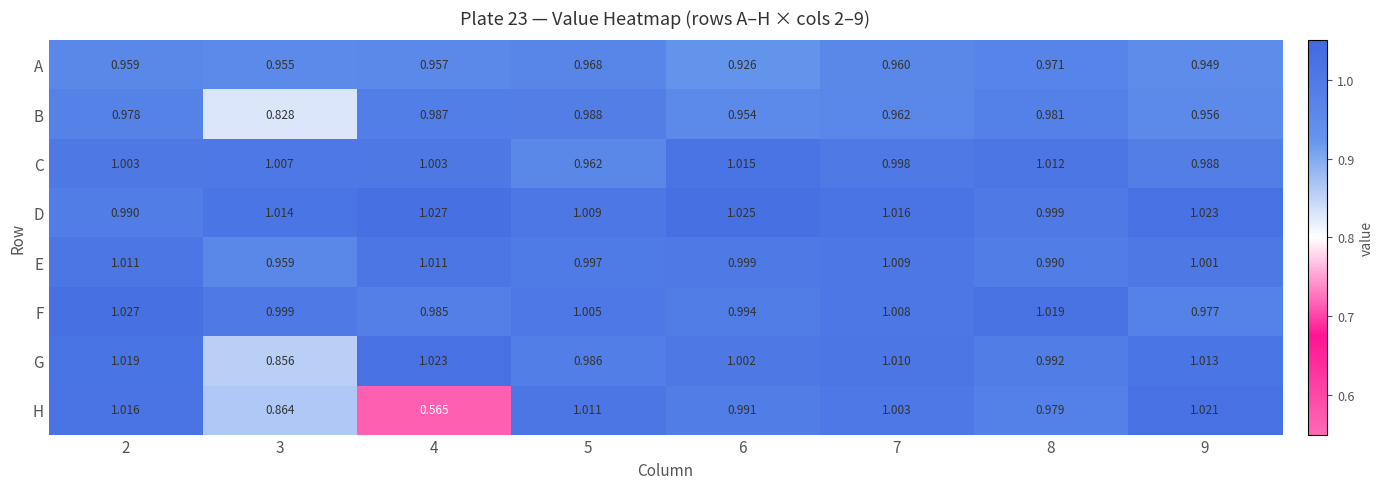

At 4, list the series in order from largest to smallest.

D, G, E, C, B, F, A, H